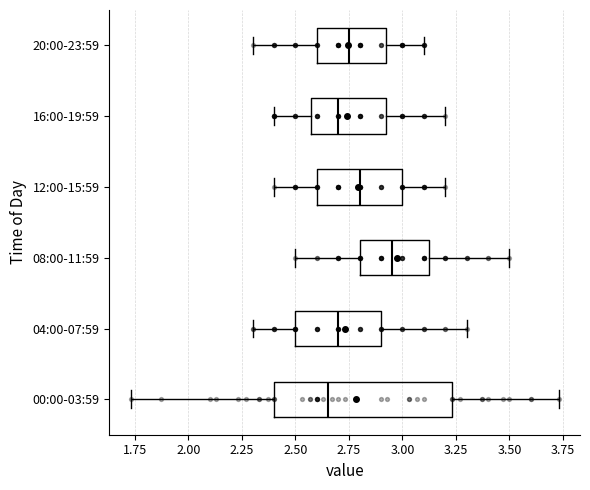

Reading bottom to top, transcribe this box plot: for each box, give where its median line is, the range the box spans, and where its two whiskers end, as read against the x-axis. The values are not printed on the chart, so give them approximately, as read against the axis.

00:00-03:59: median 2.65, box 2.40 to 3.25, whiskers 1.75 to 3.75
04:00-07:59: median 2.70, box 2.50 to 2.90, whiskers 2.30 to 3.30
08:00-11:59: median 2.95, box 2.80 to 3.15, whiskers 2.50 to 3.50
12:00-15:59: median 2.80, box 2.60 to 3.00, whiskers 2.40 to 3.20
16:00-19:59: median 2.70, box 2.60 to 2.95, whiskers 2.40 to 3.20
20:00-23:59: median 2.75, box 2.60 to 2.95, whiskers 2.30 to 3.10